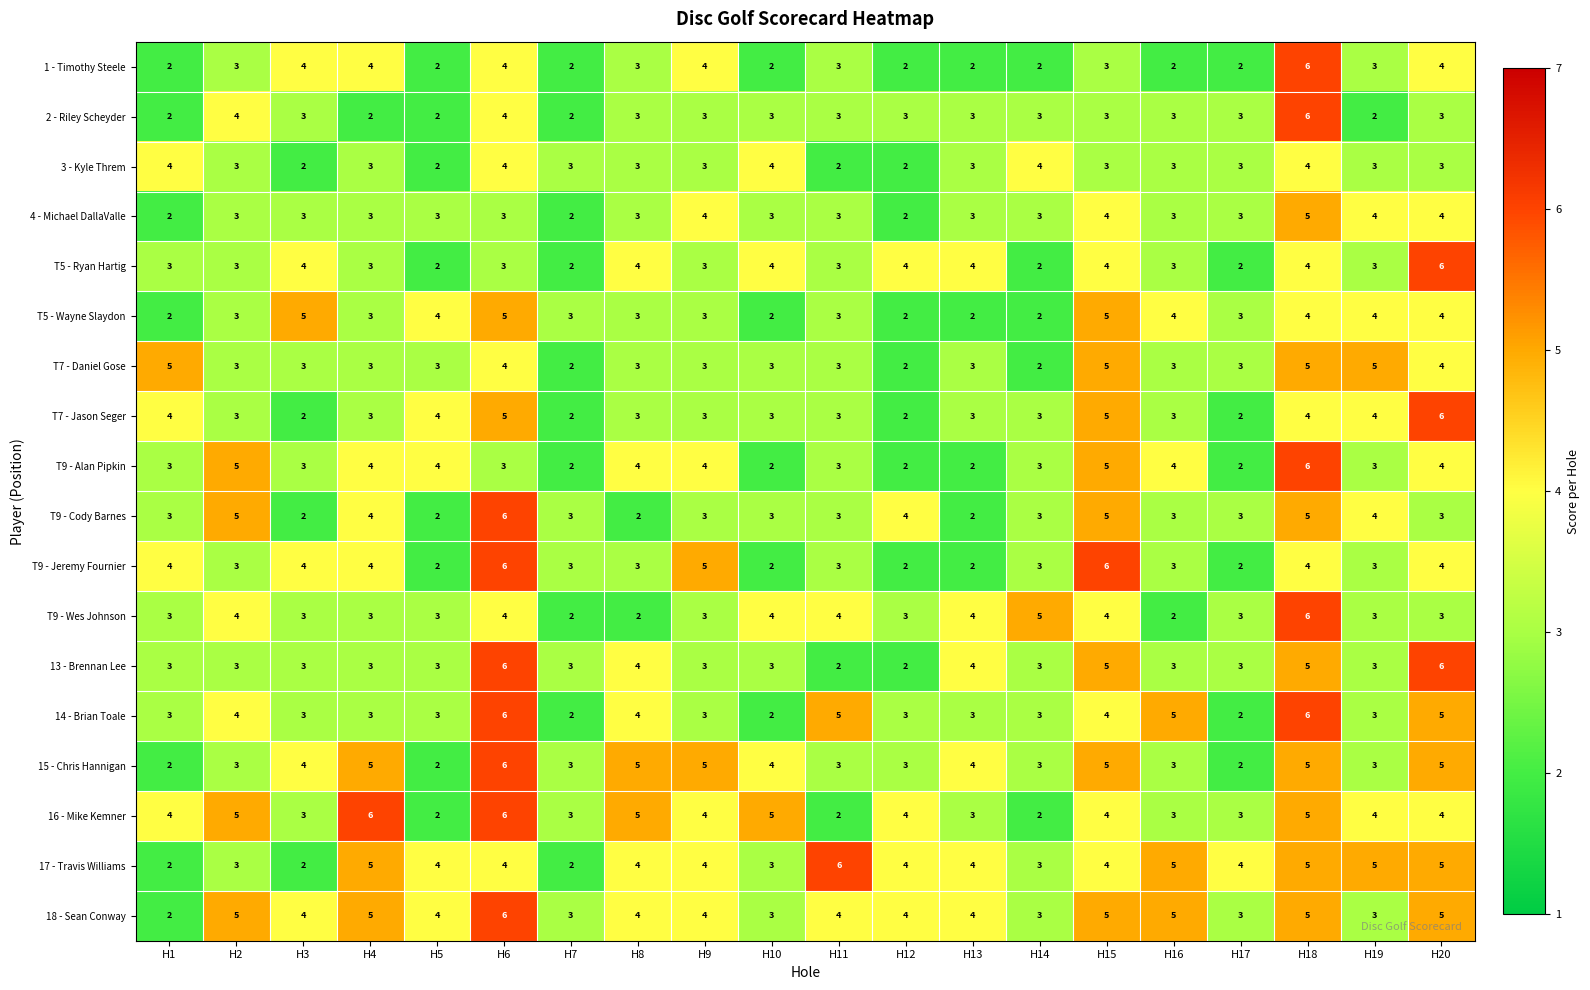

At which category is the sum across all series the highest?

H18